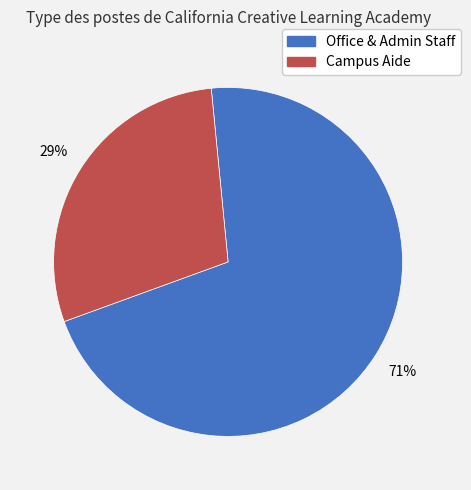

To the nearest percent, what is the difference between the largest and smallest slice percentages?

42%